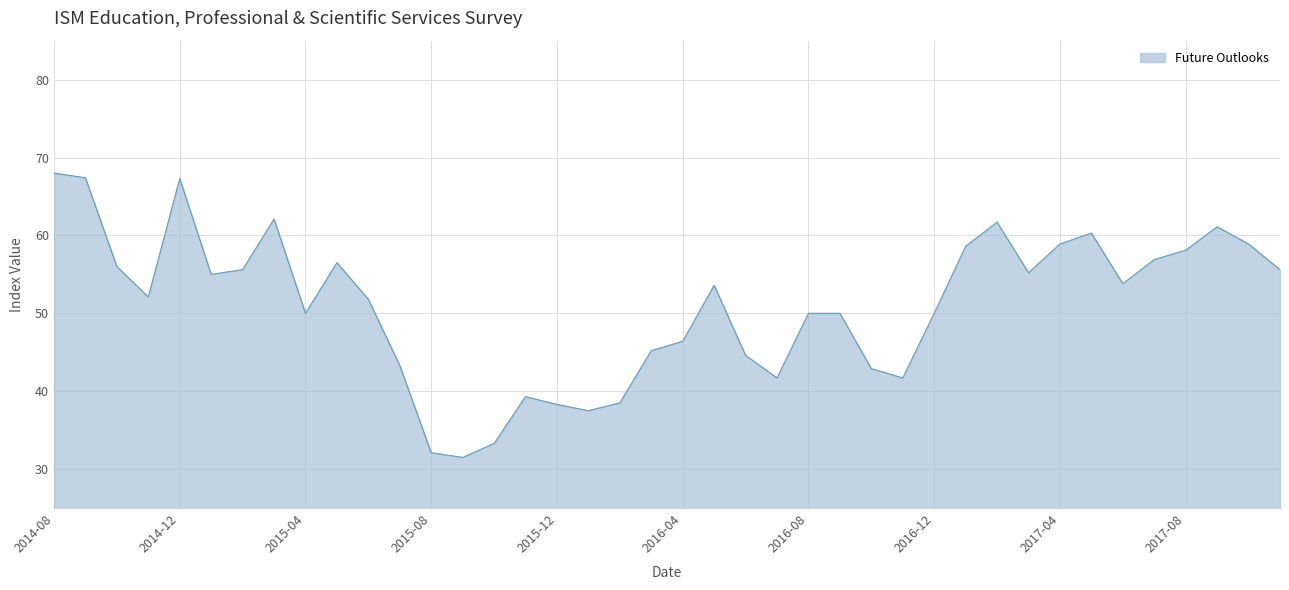

What is the smallest value displayed?

31.5